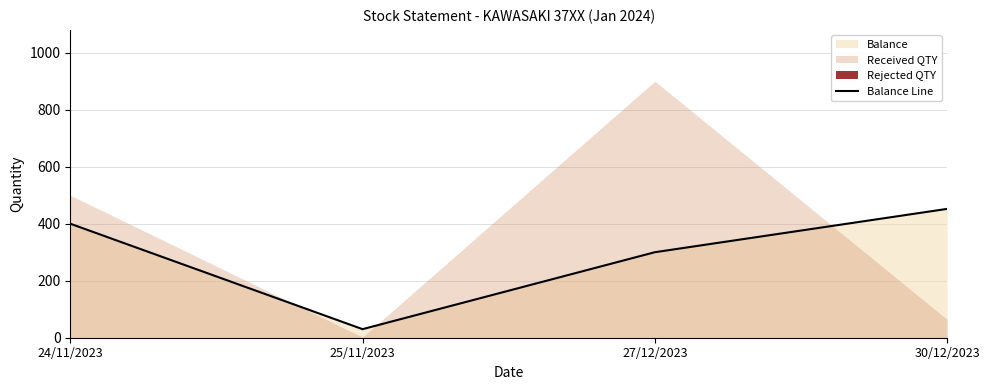

What is the maximum value shown in the chart?

452